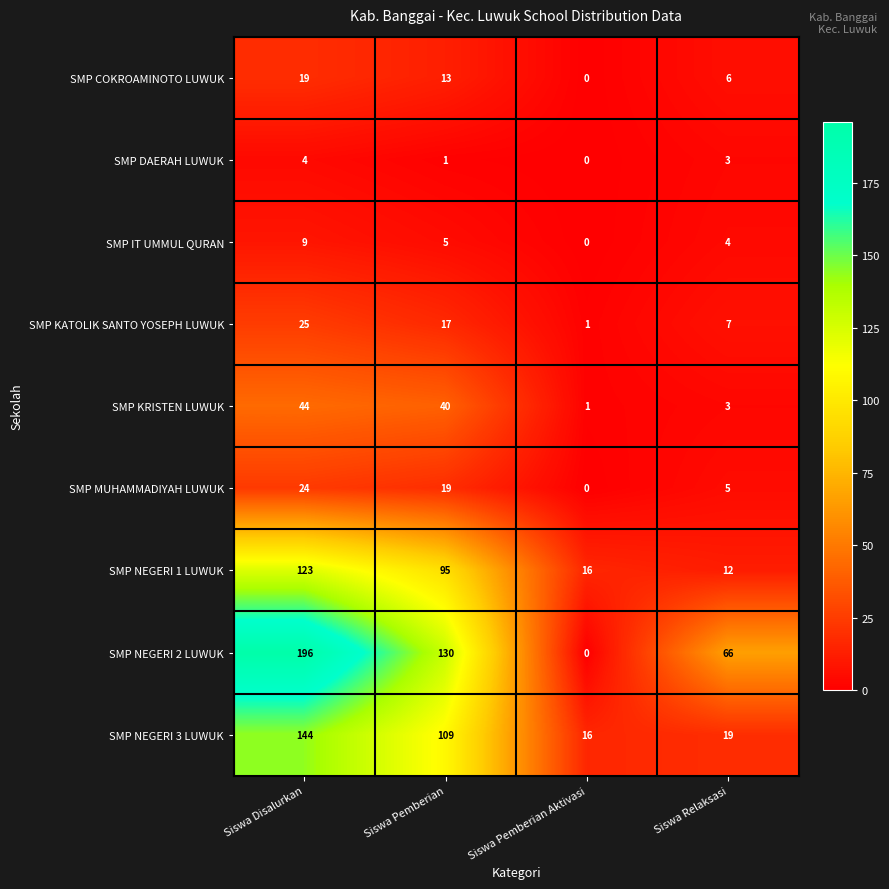

What is the sum of all SMP DAERAH LUWUK values?

8